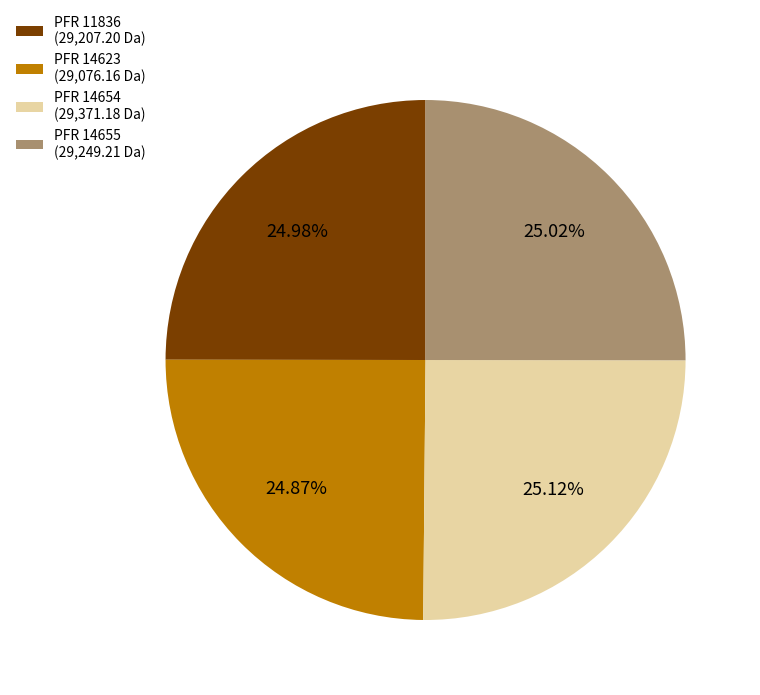

Combined, do PFR 14655 (29,249.21 Da) and PFR 11836 (29,207.20 Da) account for over 50%?

Yes